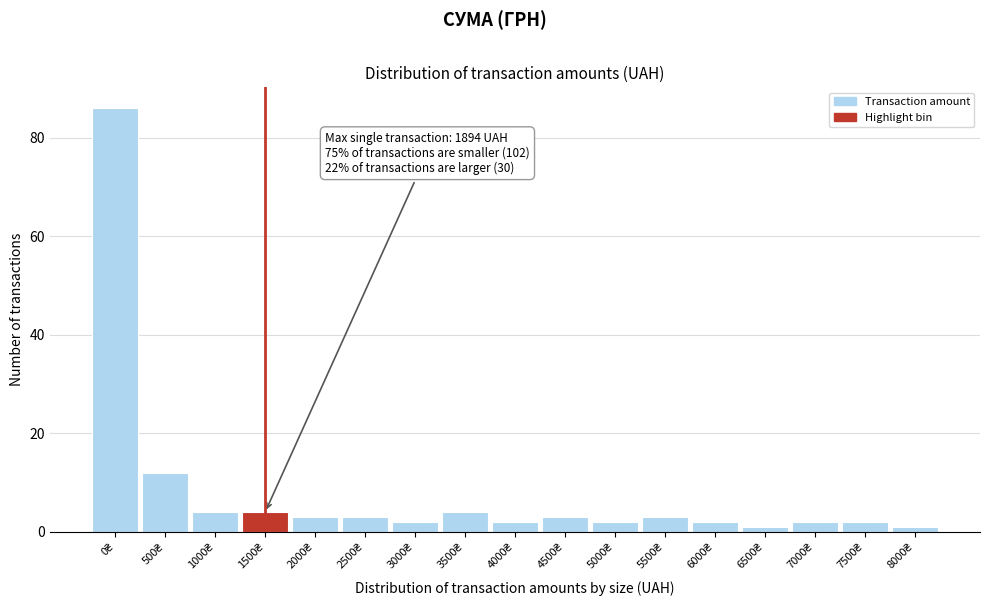

Reading right to left, list all the values displayed in this chart.

1	2	2	1	2	3	2	3	2	4	2	3	3	4	4	12	86